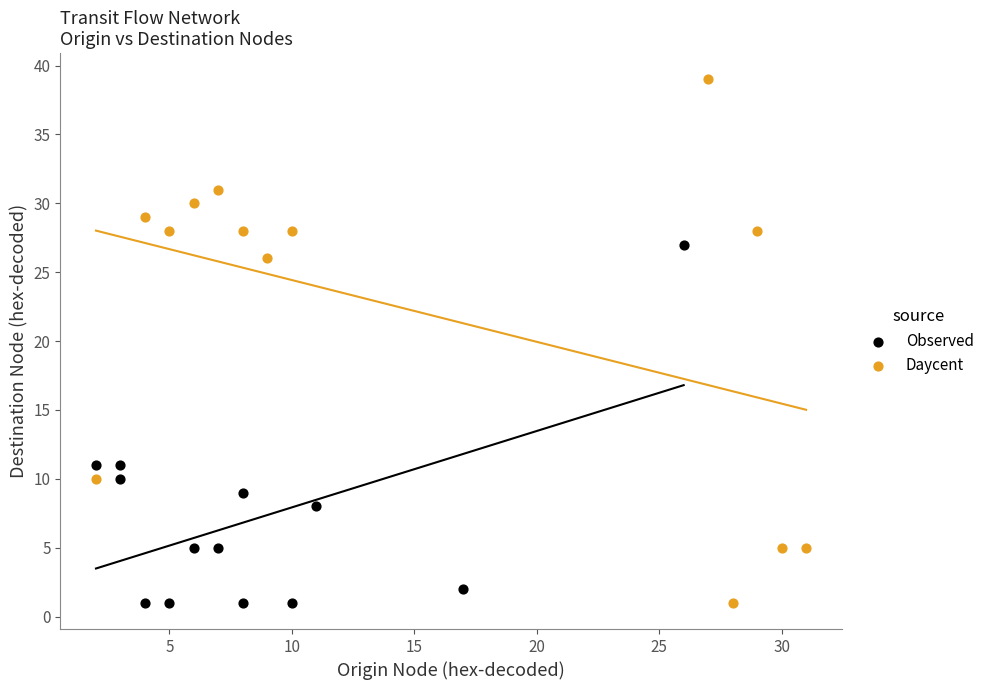

What are all the series names shown in the legend?

Observed, Daycent